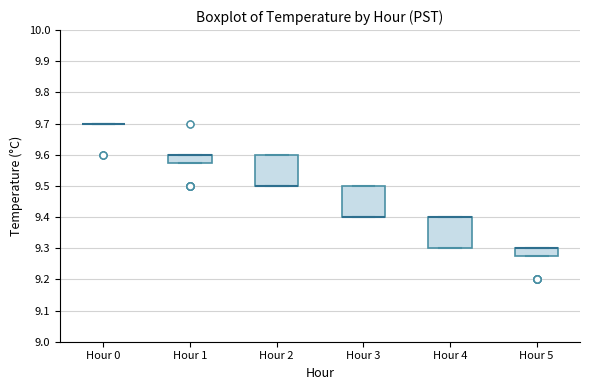

Reading left to right, transcribe this box plot: for each box, give where its median line is, the range the box spans, and where its two whiskers end, as read against the y-axis. The values are not printed on the chart, so give them approximately, as read against the axis.

Hour 0: box collapsed to a line at 9.70, whiskers 9.70 to 9.70
Hour 1: median 9.60 (drawn on the box's upper edge), box 9.58 to 9.60, whiskers 9.58 to 9.60
Hour 2: median 9.50 (drawn on the box's lower edge), box 9.50 to 9.60, whiskers 9.50 to 9.60
Hour 3: median 9.40 (drawn on the box's lower edge), box 9.40 to 9.50, whiskers 9.40 to 9.50
Hour 4: median 9.40 (drawn on the box's upper edge), box 9.30 to 9.40, whiskers 9.30 to 9.40
Hour 5: median 9.30 (drawn on the box's upper edge), box 9.28 to 9.30, whiskers 9.28 to 9.30